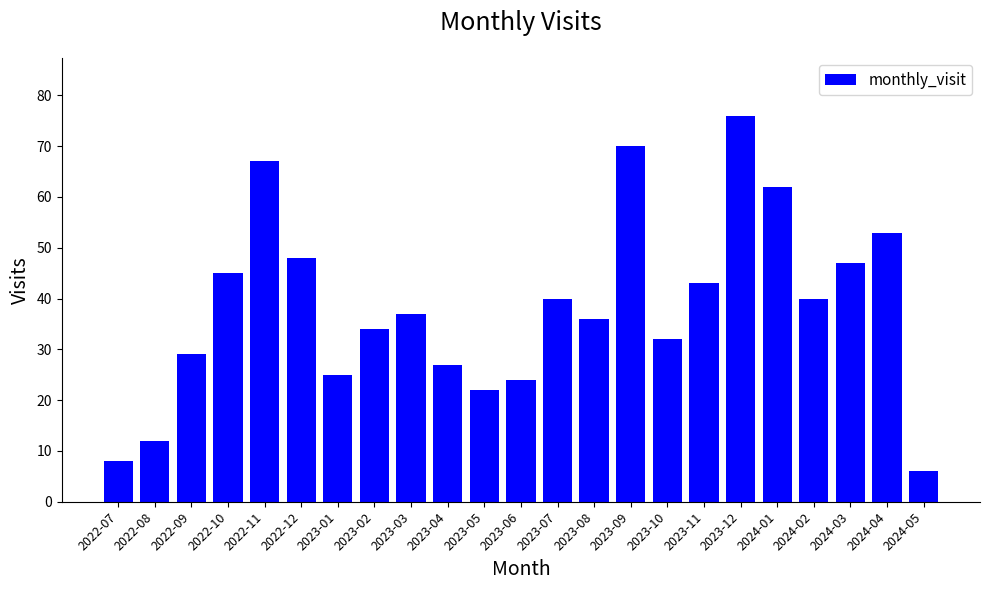

What is the difference between the maximum and second lowest values?

68